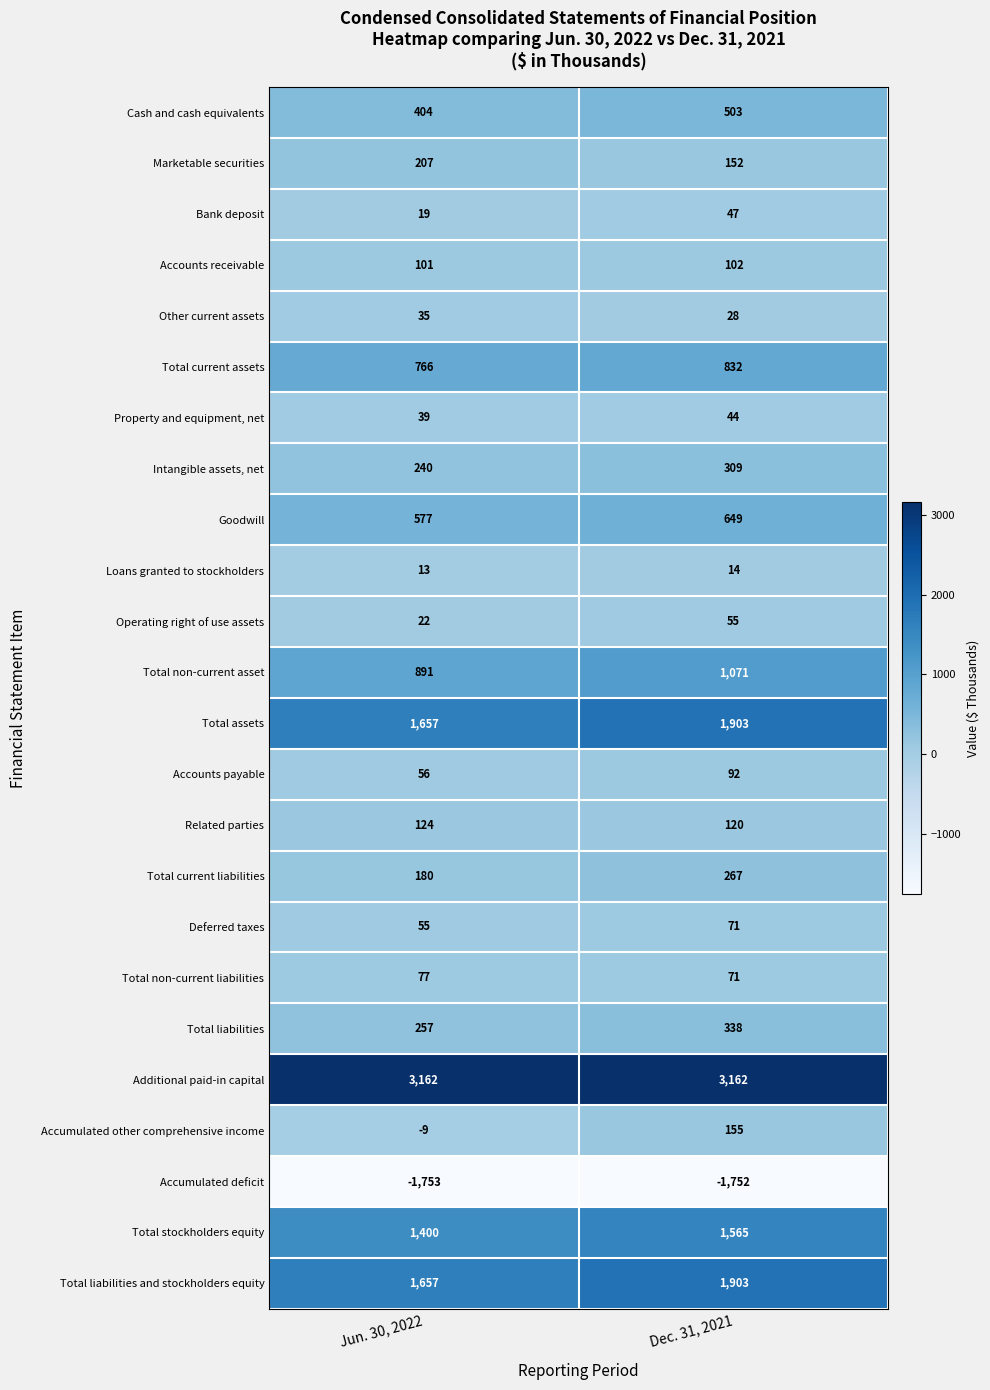

Which category has the highest value in the Total stockholders equity series?

Dec. 31, 2021